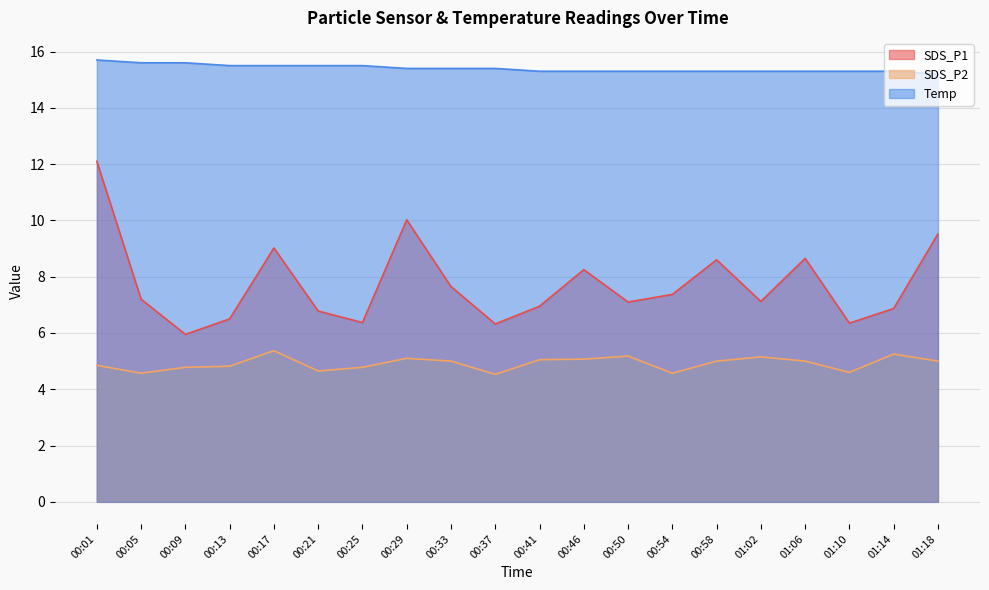

Which category has the lowest value across all series?

00:37